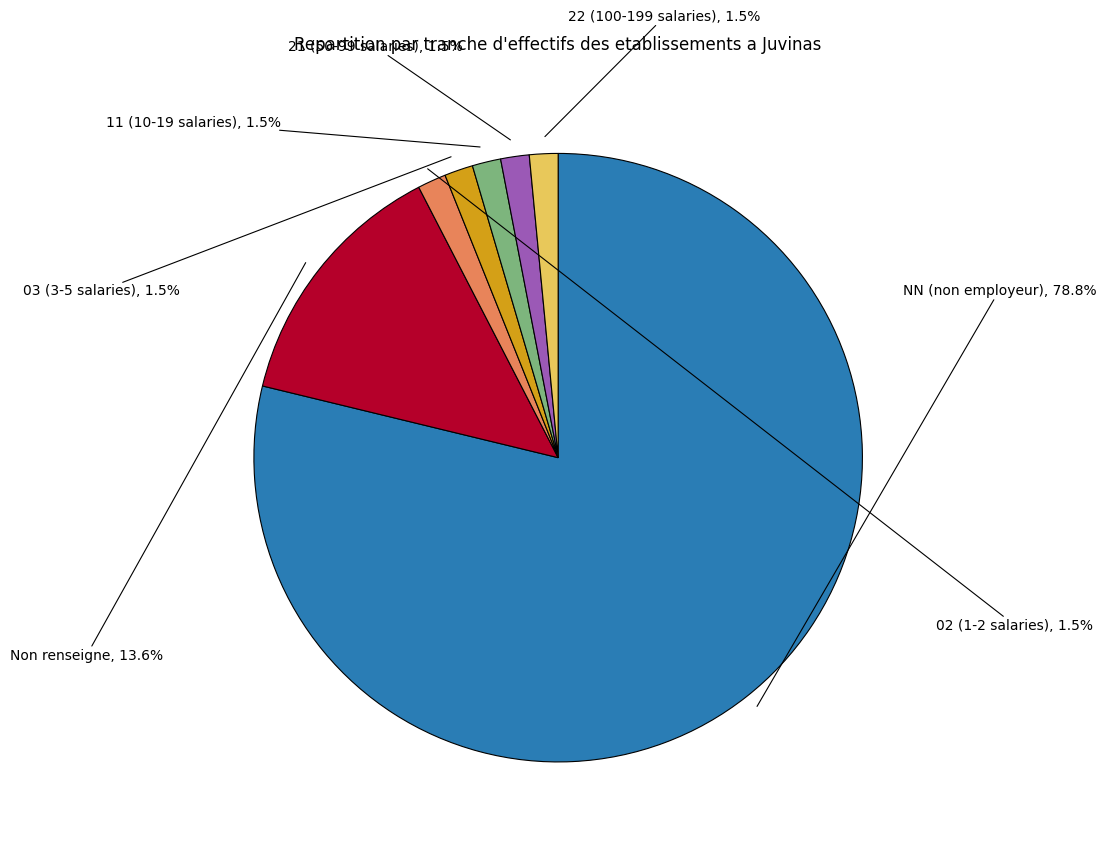

Which category has the biggest portion of the pie?

NN